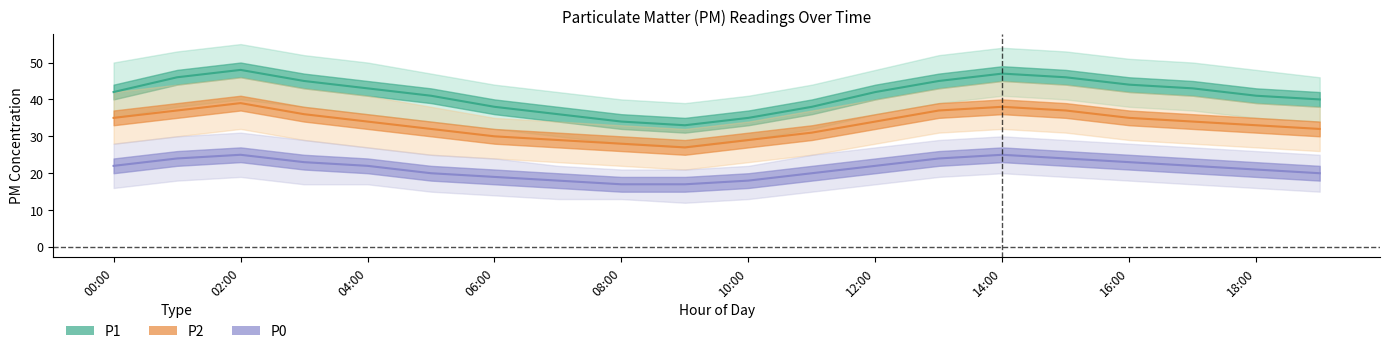

Which series has the widest spread of values?

P1